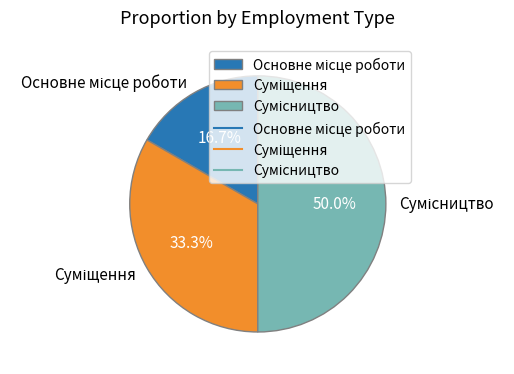

Which slice is the largest?

Сумісництво